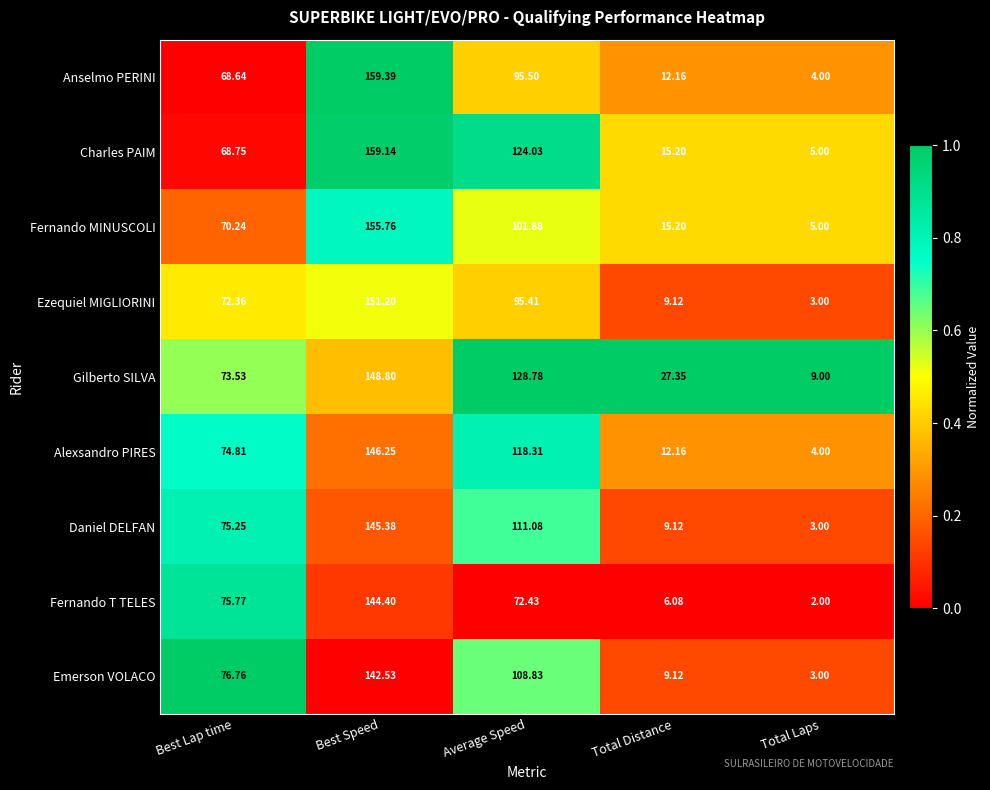

Count the number of data series in this chart.

9